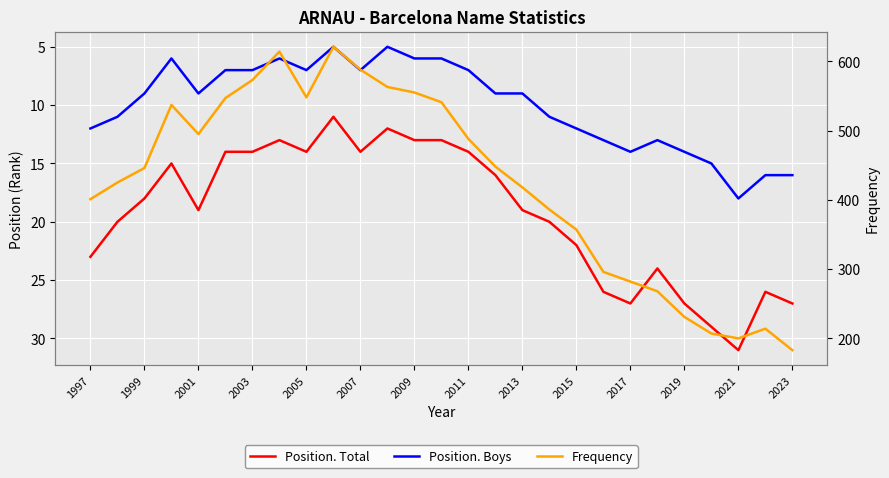

In Position. Total, how many points are higher than both neighbors (excluding endpoints)?

5